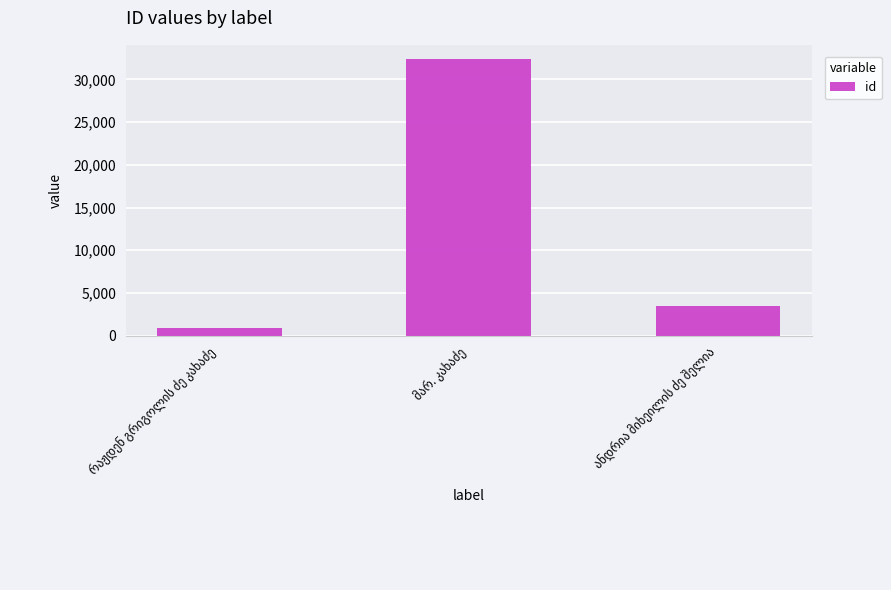

What is the sum of all values?

36851